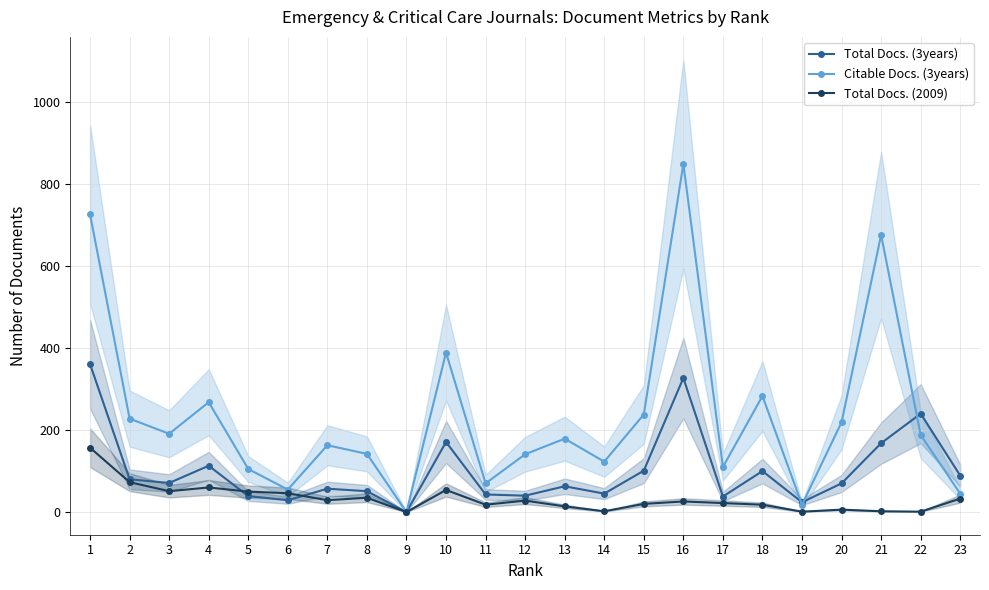

What is the value of the Citable Docs. (3years) point at the 3rd from the left?

191